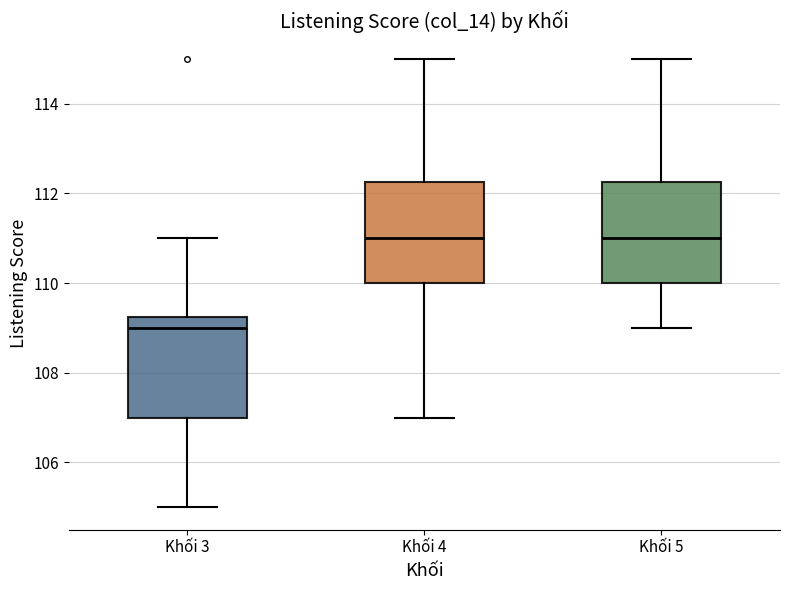

Reading left to right, transcribe this box plot: for each box, give where its median line is, the range the box spans, and where its two whiskers end, as read against the y-axis. The values are not printed on the chart, so give them approximately, as read against the axis.

Khối 3: median 109.0, box 107.0 to 109.2, whiskers 105.0 to 111.0
Khối 4: median 111.0, box 110.0 to 112.2, whiskers 107.0 to 115.0
Khối 5: median 111.0, box 110.0 to 112.2, whiskers 109.0 to 115.0